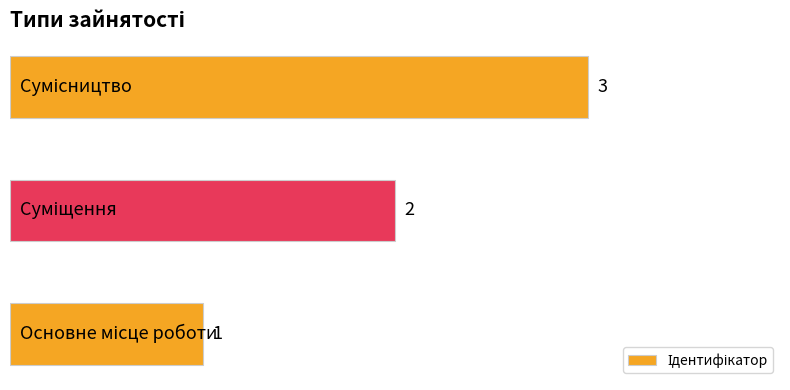

What is the greatest value displayed?

3